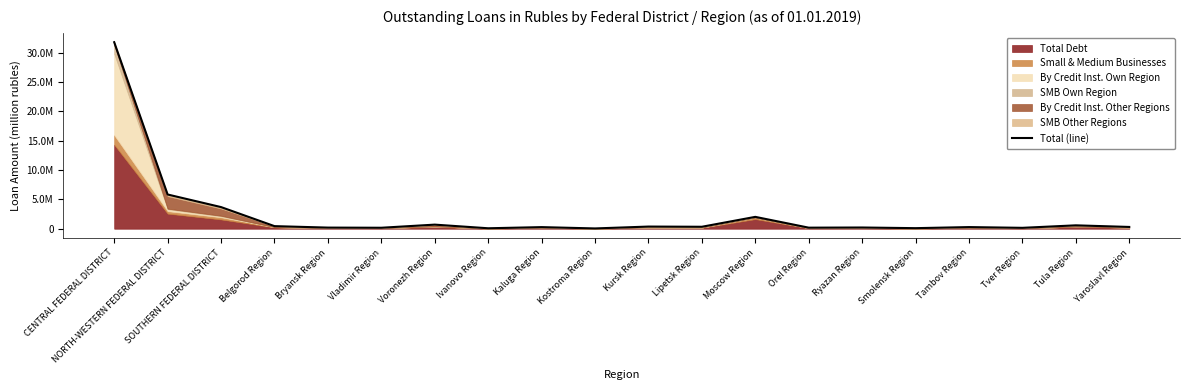

The value at CENTRAL FEDERAL DISTRICT is 7986600. True or false?

False